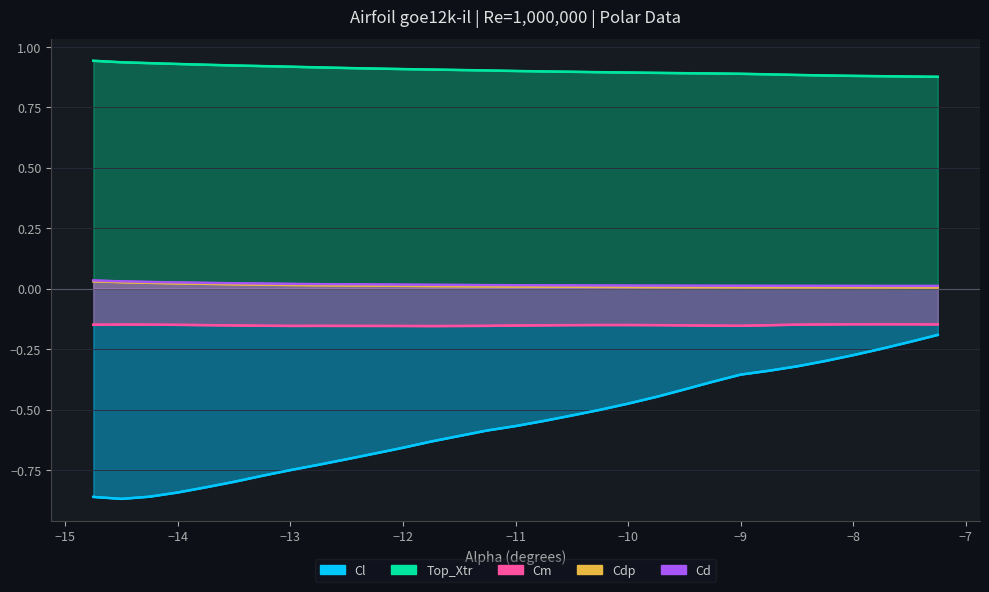

What is the value of the Cm point at the 14th from the left?

-0.2